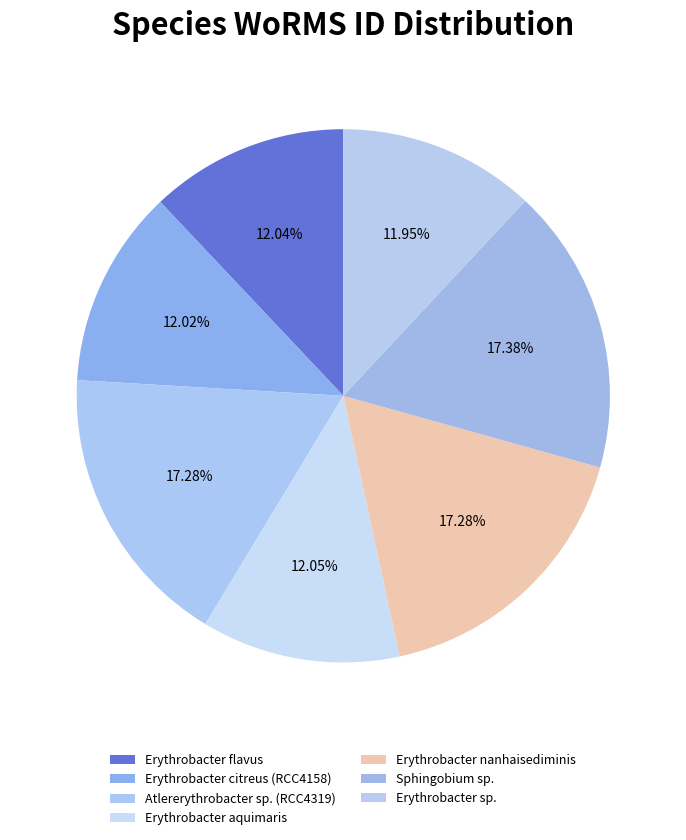

How much of the chart is everything except Sphingobium sp.?

82.6%